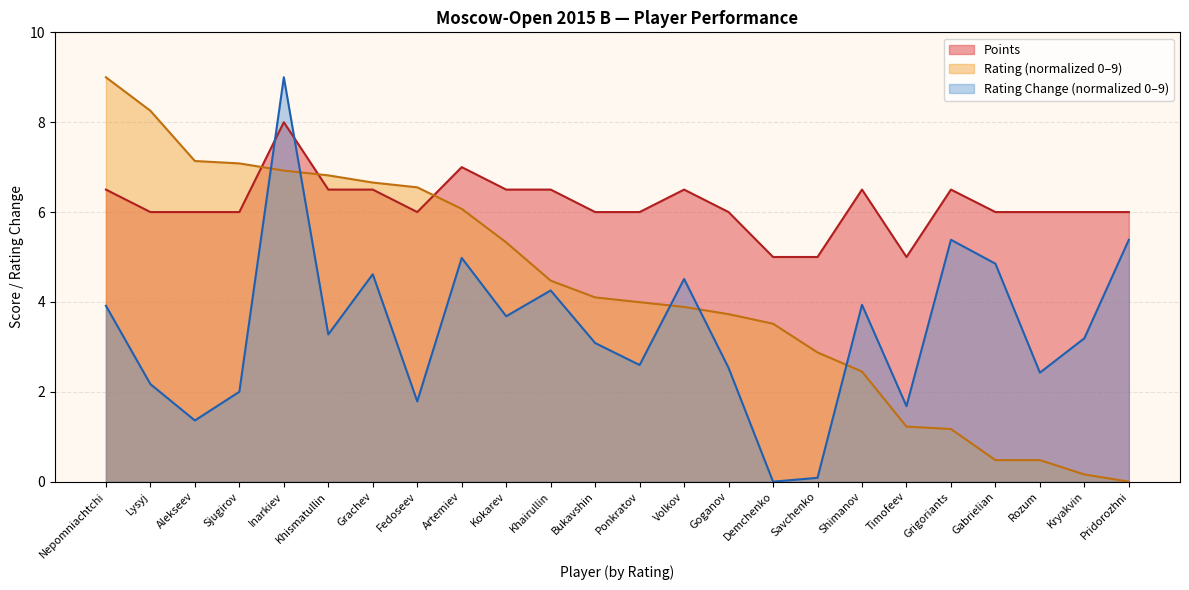

At which label is RatingChange closest to 4?

Shimanov